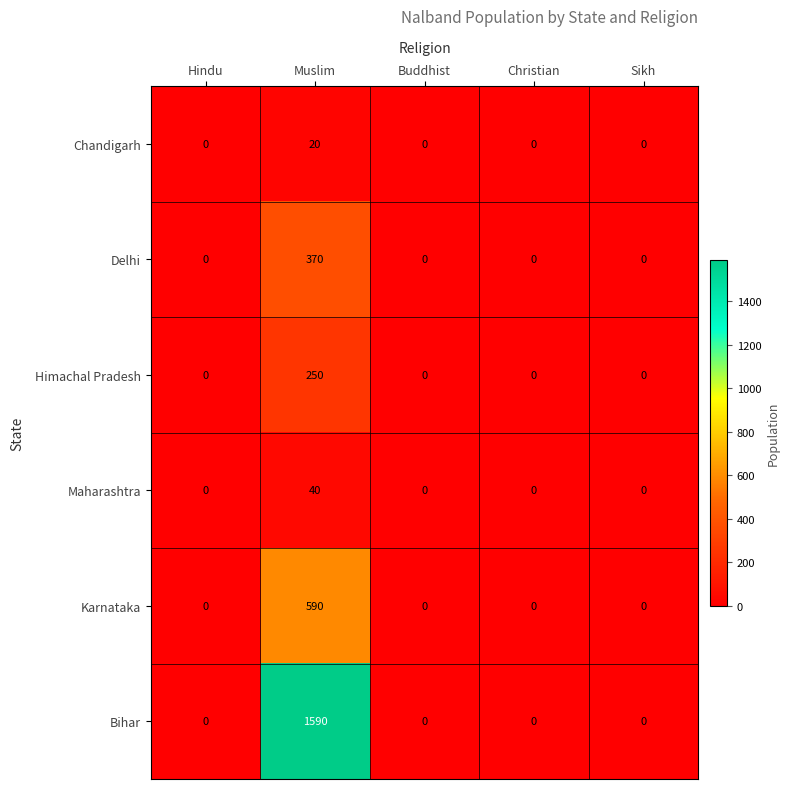

What is the difference between the maximum and minimum values in the Himachal Pradesh series?

250